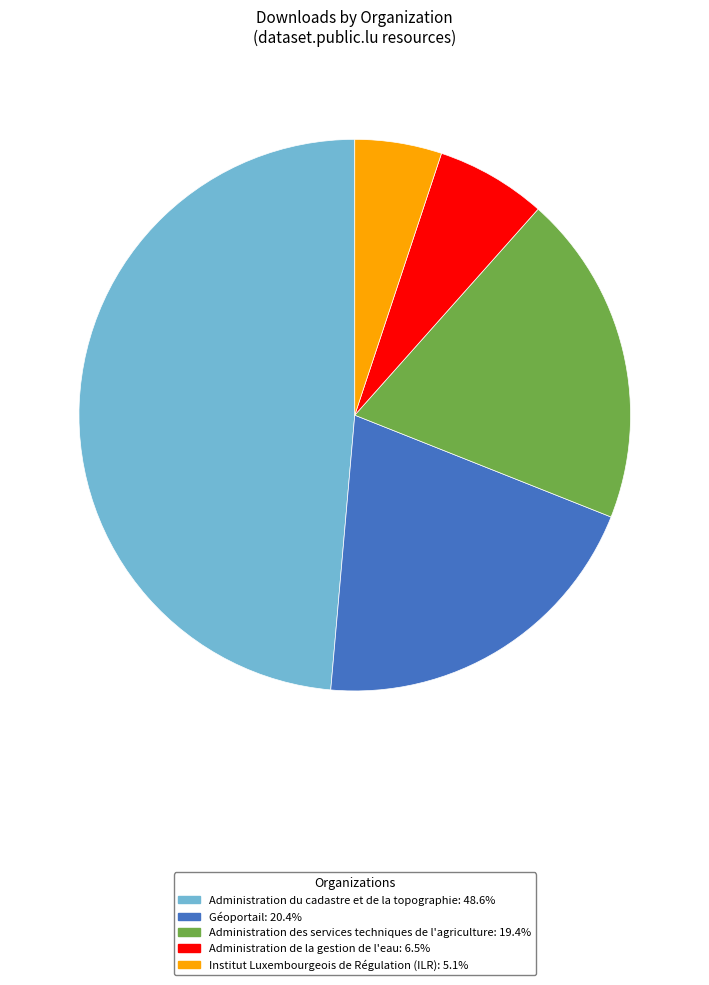

Which slice is the largest?

Administration du cadastre et de la topographie